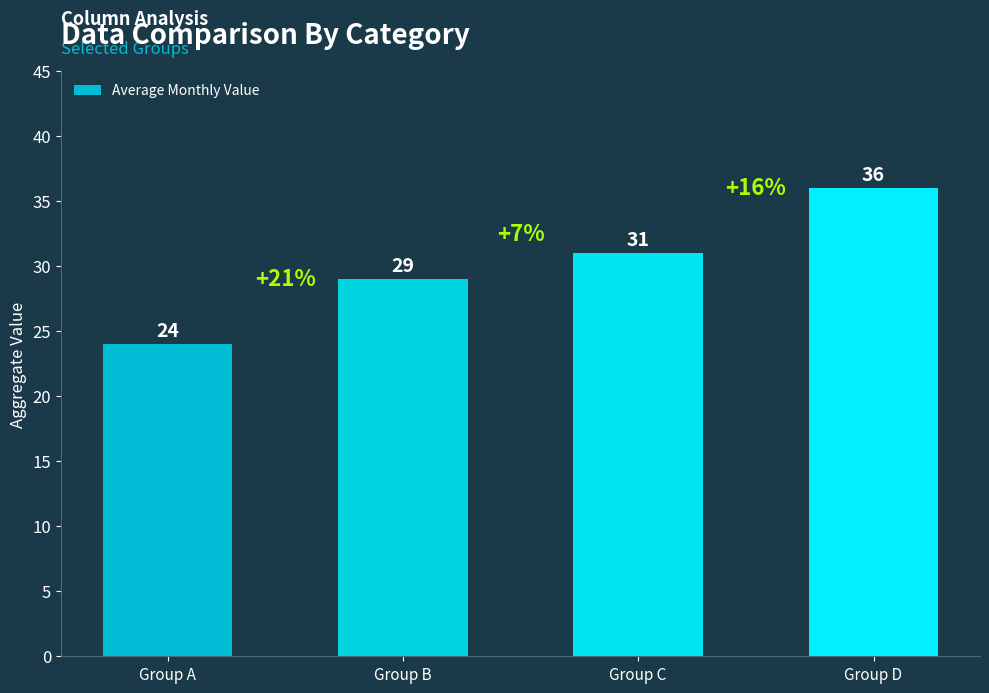

Which label corresponds to the smallest value in the chart?

Group A